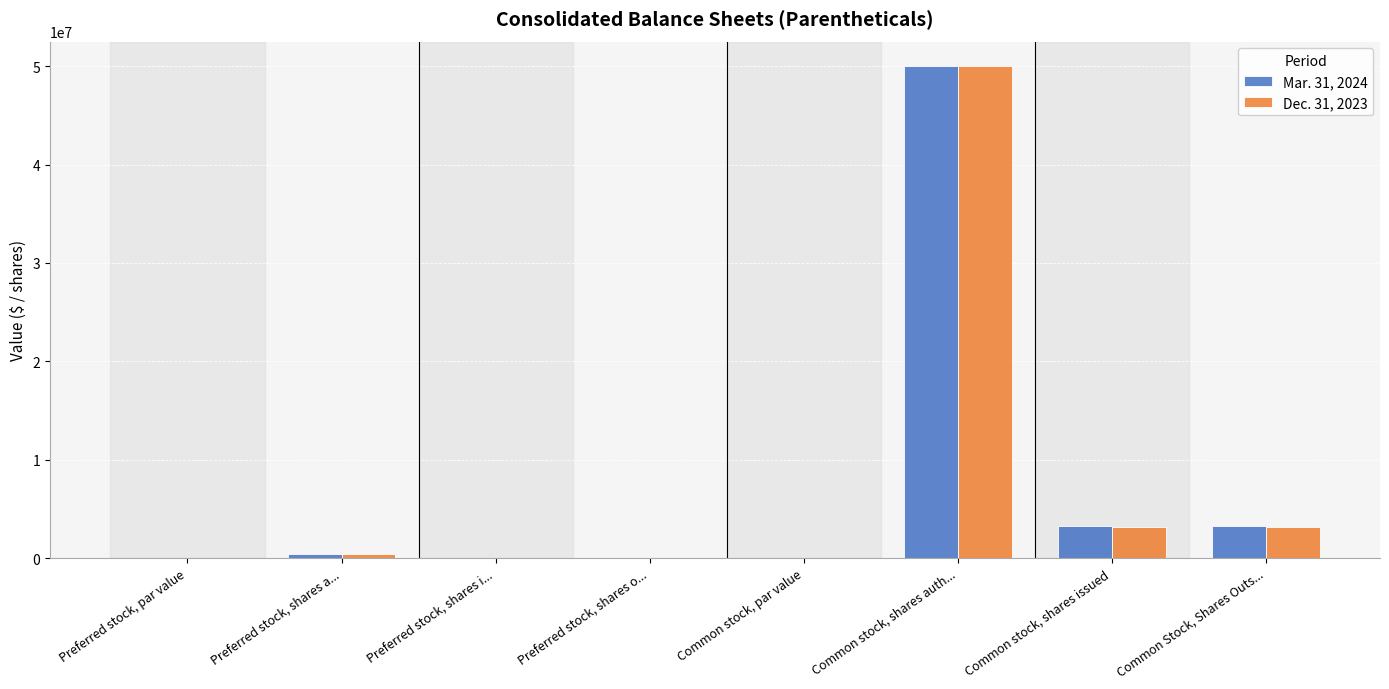

What are all the series names shown in the legend?

Mar. 31, 2024, Dec. 31, 2023